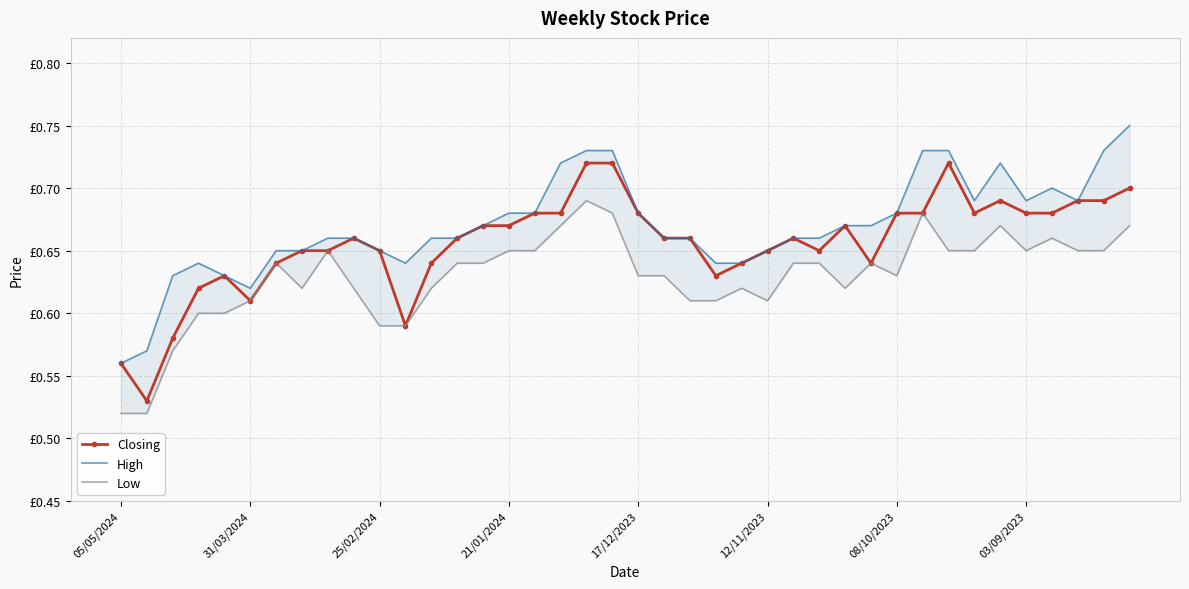

Count the number of data series in this chart.

3